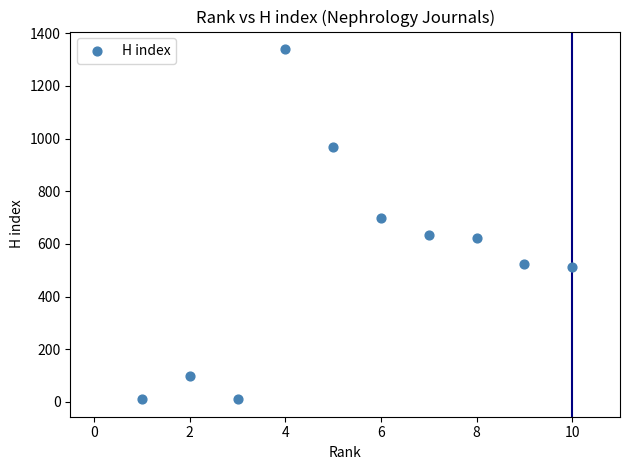

What is the average X value?

6